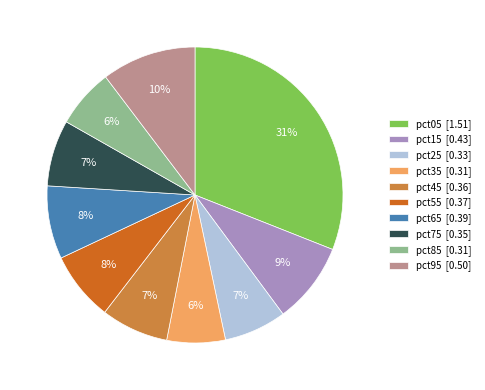

Which category has the biggest portion of the pie?

pct05